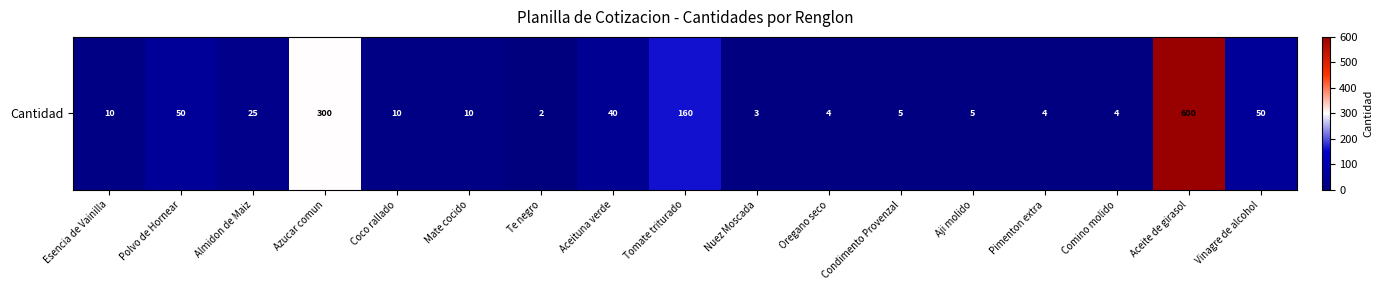

Between Pimenton extra and Aceituna verde, which is larger?

Aceituna verde